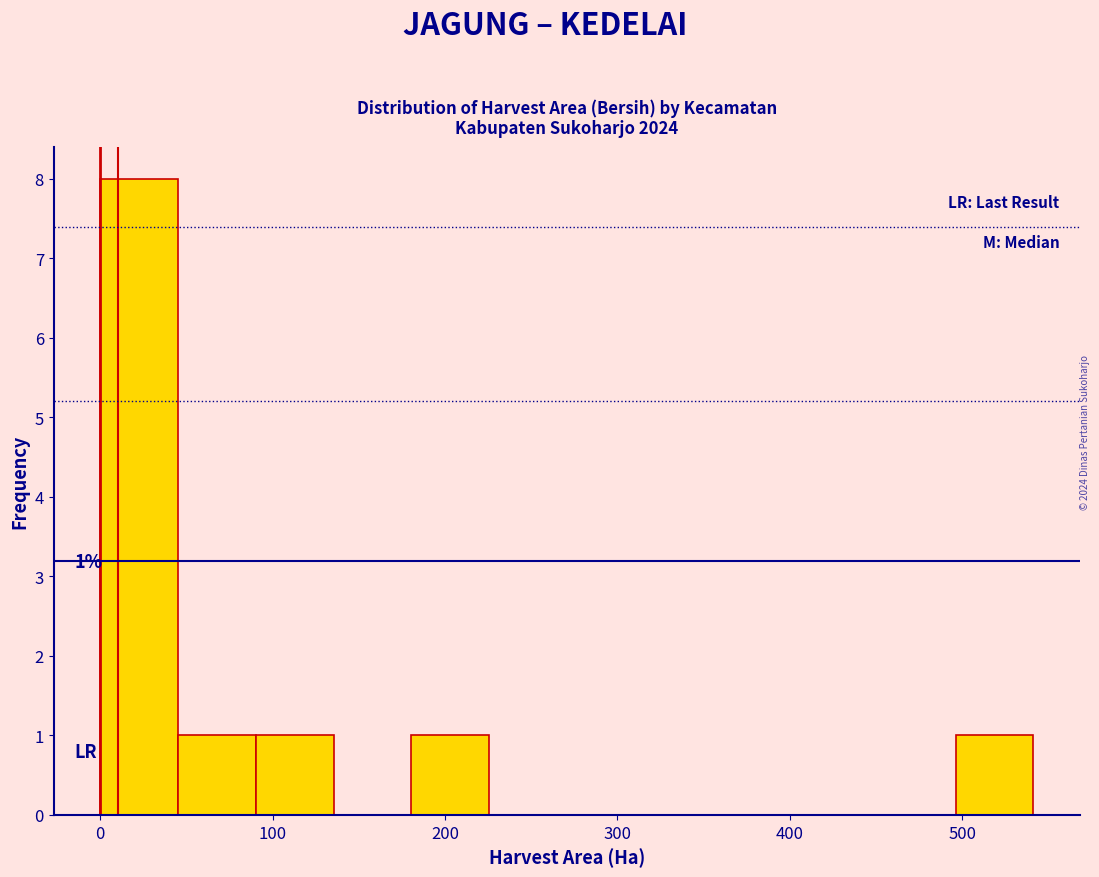

Over which range of the x-axis is the bar tallest?

0 to 50